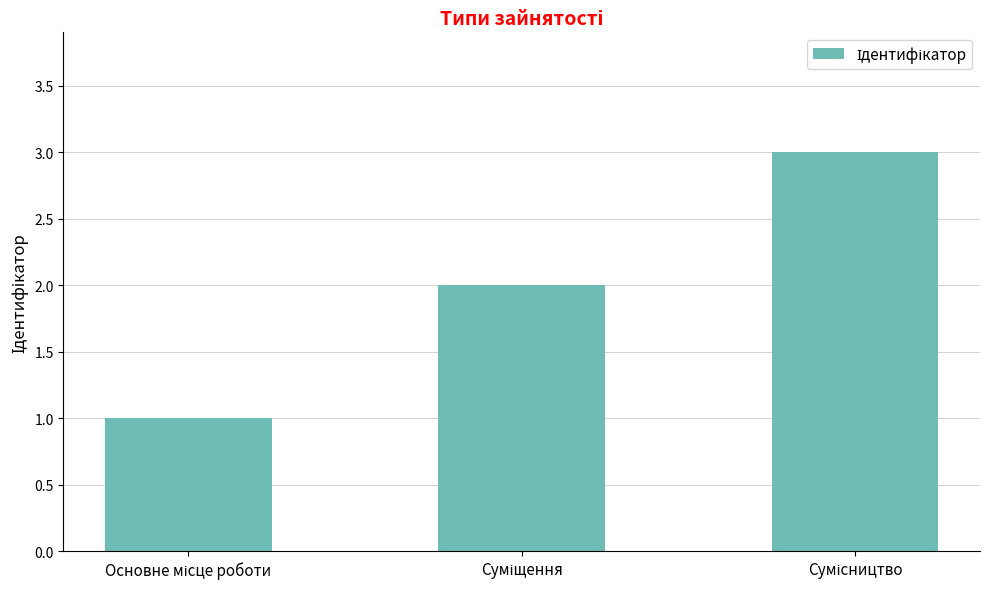

What is the sum of all values?

6